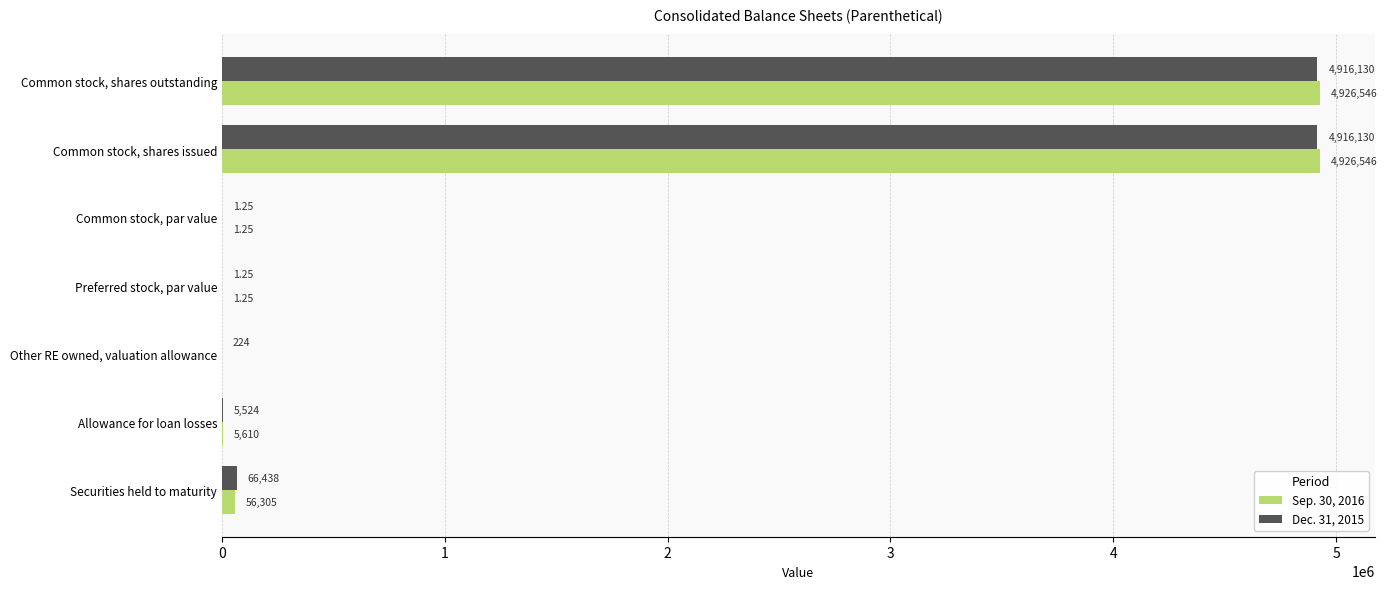

Which series has the largest total across all categories?

Sep. 30, 2016